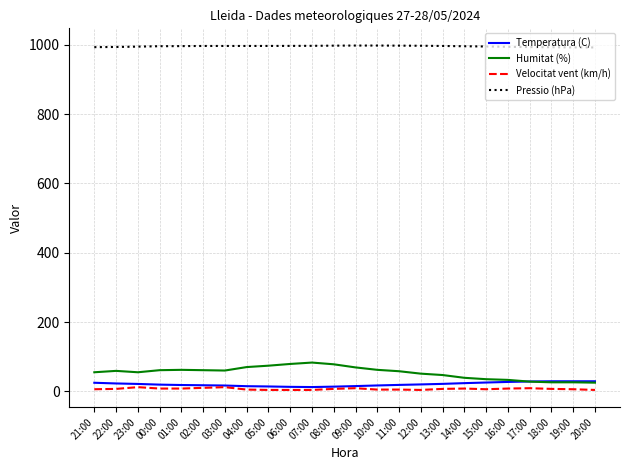

Is it true that Pressio (hPa) equals 1586.0 at 23:00?

False